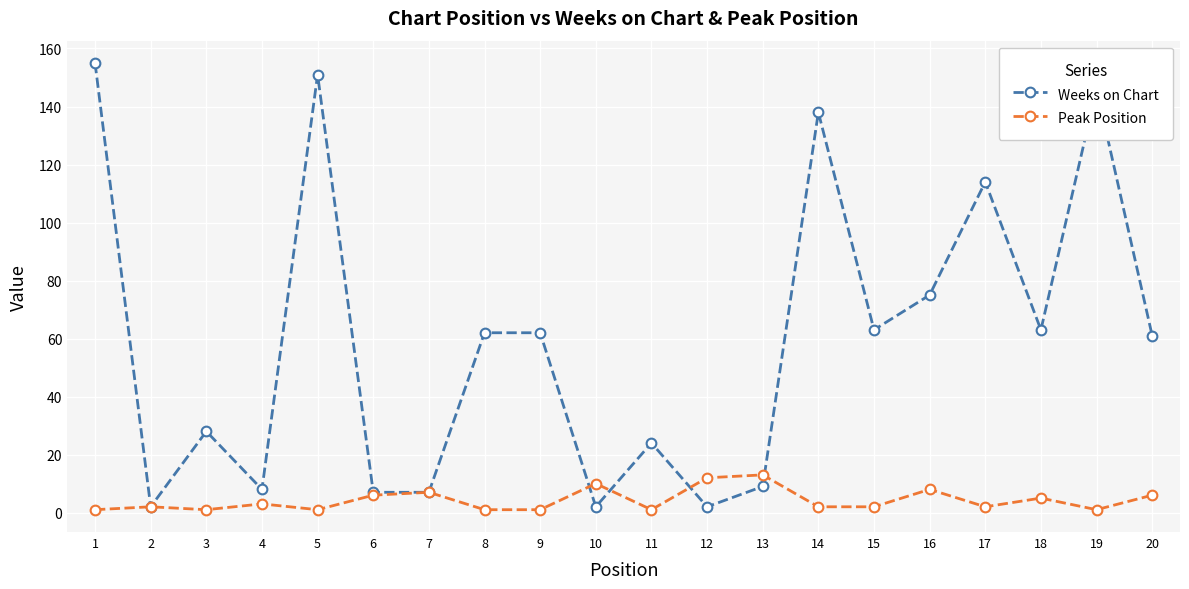

True or false: Weeks on Chart has a value of 67 at 19.

False